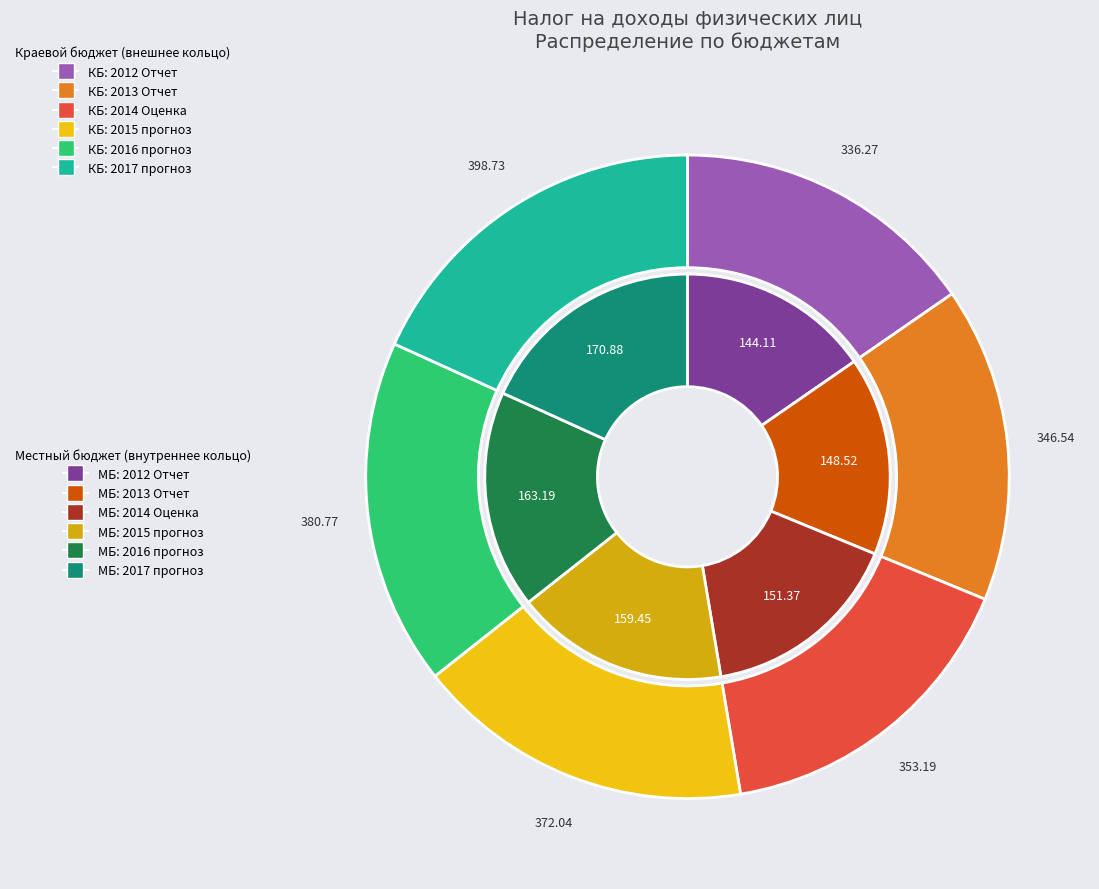

How many slices are in this pie chart?

6